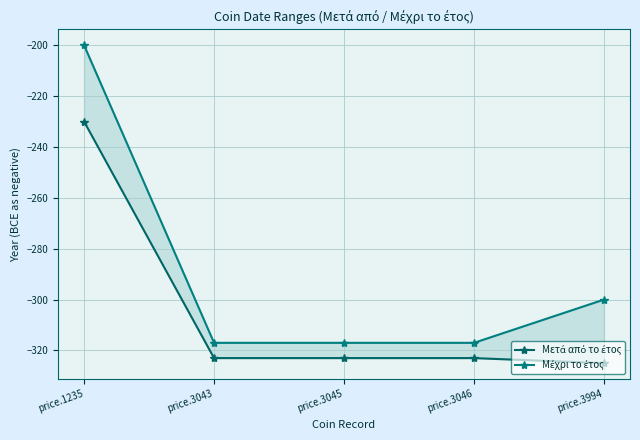

True or false: Μετά από το έτος and Μέχρι το έτος intersect in this chart.

False